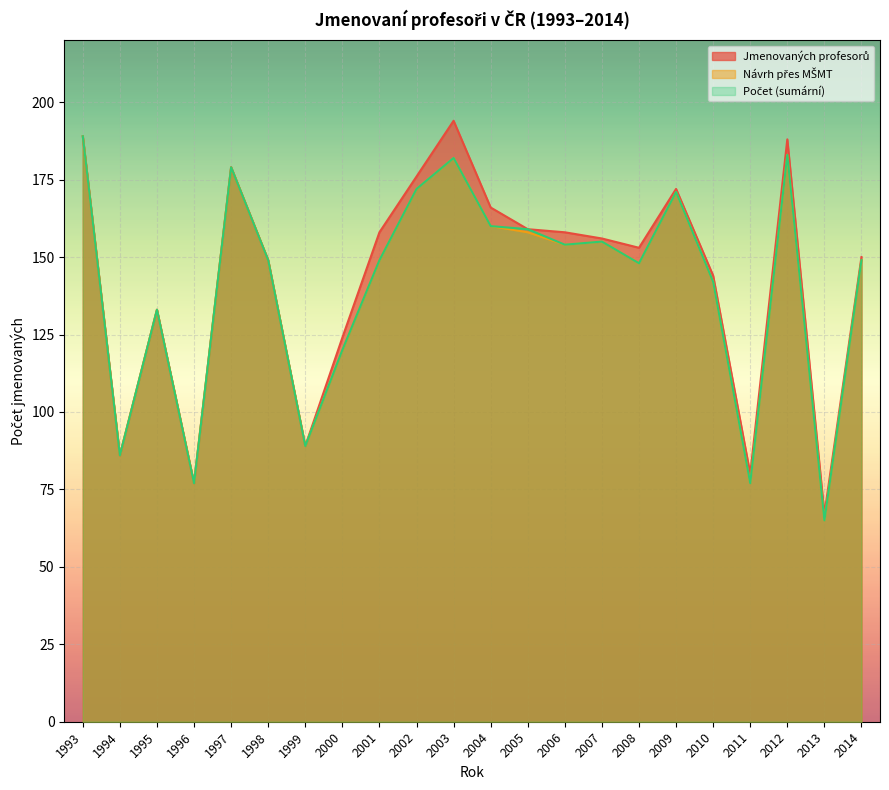

Rank the series by their maximum value, from highest to lowest.

Jmenovaných profesorů, Návrh přes MŠMT, Počet (sumární)